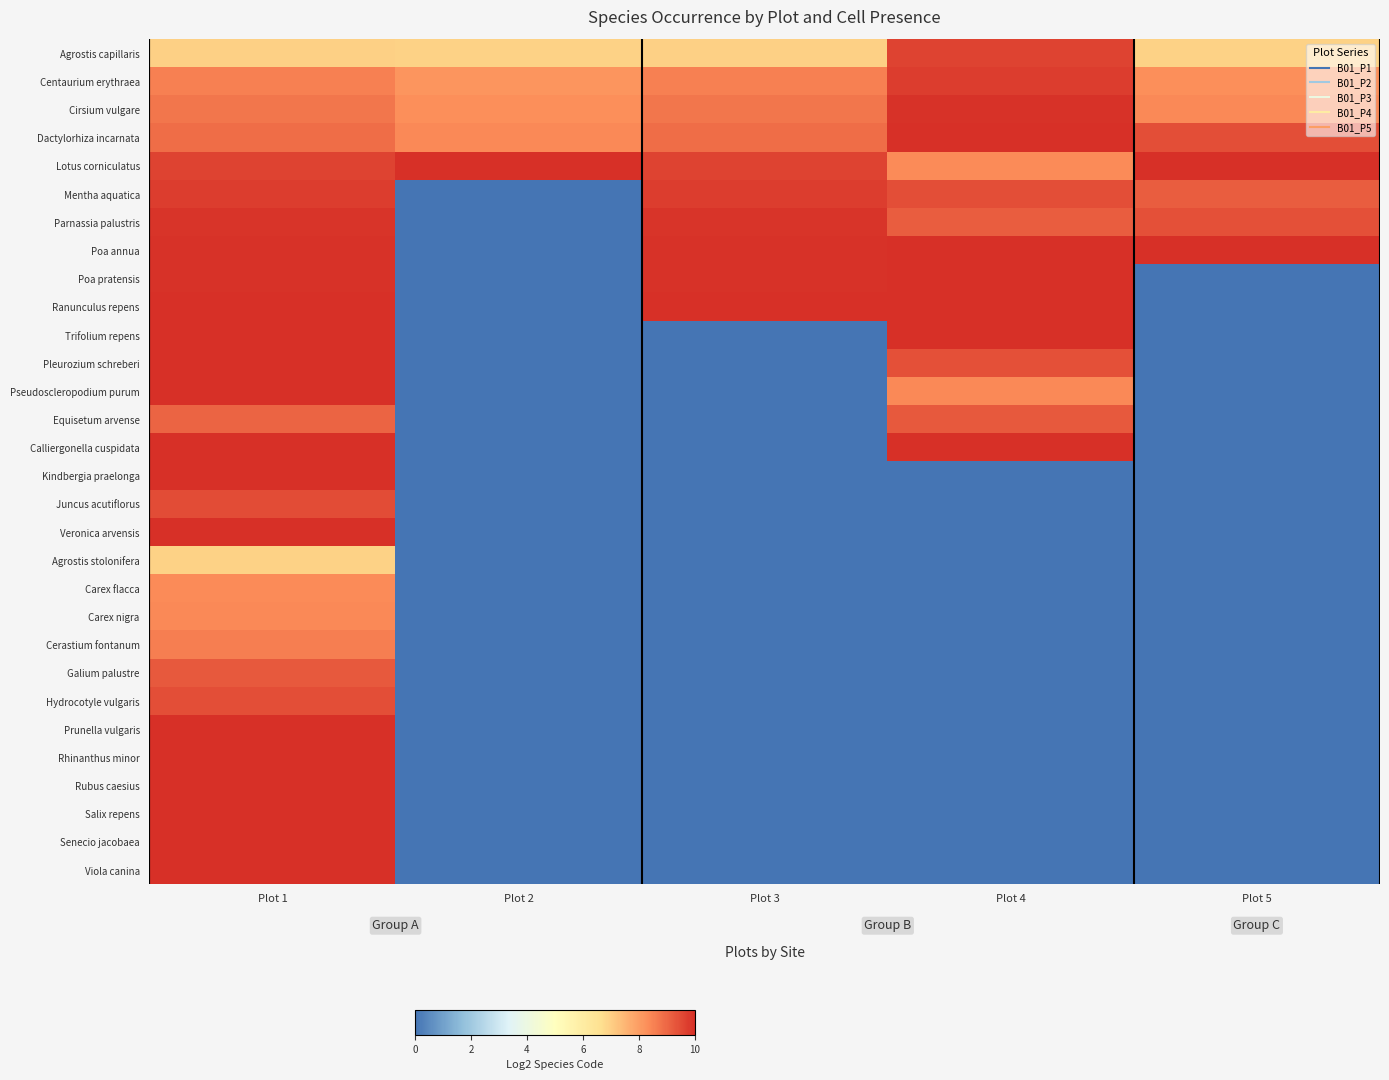

Reading left to right, what are all the values shown in this chart?

Agrostis capillaris: Plot 1=7.0	Plot 2=6.9	Plot 3=7.0	Plot 4=9.6	Plot 5=6.9
Centaurium erythraea: Plot 1=8.5	Plot 2=8.1	Plot 3=8.5	Plot 4=9.7	Plot 5=8.2
Cirsium vulgare: Plot 1=8.7	Plot 2=8.2	Plot 3=8.7	Plot 4=9.9	Plot 5=8.4
Dactylorhiza incarnata: Plot 1=8.9	Plot 2=8.4	Plot 3=8.9	Plot 4=10.2	Plot 5=9.4
Lotus corniculatus: Plot 1=9.6	Plot 2=10.5	Plot 3=9.6	Plot 4=8.3	Plot 5=10.2
Mentha aquatica: Plot 1=9.7	Plot 2=0.0	Plot 3=9.7	Plot 4=9.4	Plot 5=9.2
Parnassia palustris: Plot 1=9.9	Plot 2=0.0	Plot 3=9.9	Plot 4=9.2	Plot 5=9.4
Poa annua: Plot 1=9.9	Plot 2=0.0	Plot 3=9.9	Plot 4=10.5	Plot 5=10.5
Poa pratensis: Plot 1=9.9	Plot 2=0.0	Plot 3=9.9	Plot 4=10.1	Plot 5=0.0
Ranunculus repens: Plot 1=10.1	Plot 2=0.0	Plot 3=10.1	Plot 4=10.0	Plot 5=0.0
Trifolium repens: Plot 1=10.4	Plot 2=0.0	Plot 3=0.0	Plot 4=10.1	Plot 5=0.0
Pleurozium schreberi: Plot 1=10.9	Plot 2=0.0	Plot 3=0.0	Plot 4=9.4	Plot 5=0.0
Pseudoscleropodium purum: Plot 1=10.9	Plot 2=0.0	Plot 3=0.0	Plot 4=8.4	Plot 5=0.0
Equisetum arvense: Plot 1=9.1	Plot 2=0.0	Plot 3=0.0	Plot 4=9.3	Plot 5=0.0
Calliergonella cuspidata: Plot 1=10.5	Plot 2=0.0	Plot 3=0.0	Plot 4=10.1	Plot 5=0.0
Kindbergia praelonga: Plot 1=10.7	Plot 2=0.0	Plot 3=0.0	Plot 4=0.0	Plot 5=0.0
Juncus acutiflorus: Plot 1=9.5	Plot 2=0.0	Plot 3=0.0	Plot 4=0.0	Plot 5=0.0
Veronica arvensis: Plot 1=10.4	Plot 2=0.0	Plot 3=0.0	Plot 4=0.0	Plot 5=0.0
Agrostis stolonifera: Plot 1=6.9	Plot 2=0.0	Plot 3=0.0	Plot 4=0.0	Plot 5=0.0
Carex flacca: Plot 1=8.3	Plot 2=0.0	Plot 3=0.0	Plot 4=0.0	Plot 5=0.0
Carex nigra: Plot 1=8.4	Plot 2=0.0	Plot 3=0.0	Plot 4=0.0	Plot 5=0.0
Cerastium fontanum: Plot 1=8.6	Plot 2=0.0	Plot 3=0.0	Plot 4=0.0	Plot 5=0.0
Galium palustre: Plot 1=9.3	Plot 2=0.0	Plot 3=0.0	Plot 4=0.0	Plot 5=0.0
Hydrocotyle vulgaris: Plot 1=9.4	Plot 2=0.0	Plot 3=0.0	Plot 4=0.0	Plot 5=0.0
Prunella vulgaris: Plot 1=10.0	Plot 2=0.0	Plot 3=0.0	Plot 4=0.0	Plot 5=0.0
Rhinanthus minor: Plot 1=10.1	Plot 2=0.0	Plot 3=0.0	Plot 4=0.0	Plot 5=0.0
Rubus caesius: Plot 1=10.1	Plot 2=0.0	Plot 3=0.0	Plot 4=0.0	Plot 5=0.0
Salix repens: Plot 1=10.2	Plot 2=0.0	Plot 3=0.0	Plot 4=0.0	Plot 5=0.0
Senecio jacobaea: Plot 1=10.3	Plot 2=0.0	Plot 3=0.0	Plot 4=0.0	Plot 5=0.0
Viola canina: Plot 1=10.5	Plot 2=0.0	Plot 3=0.0	Plot 4=0.0	Plot 5=0.0